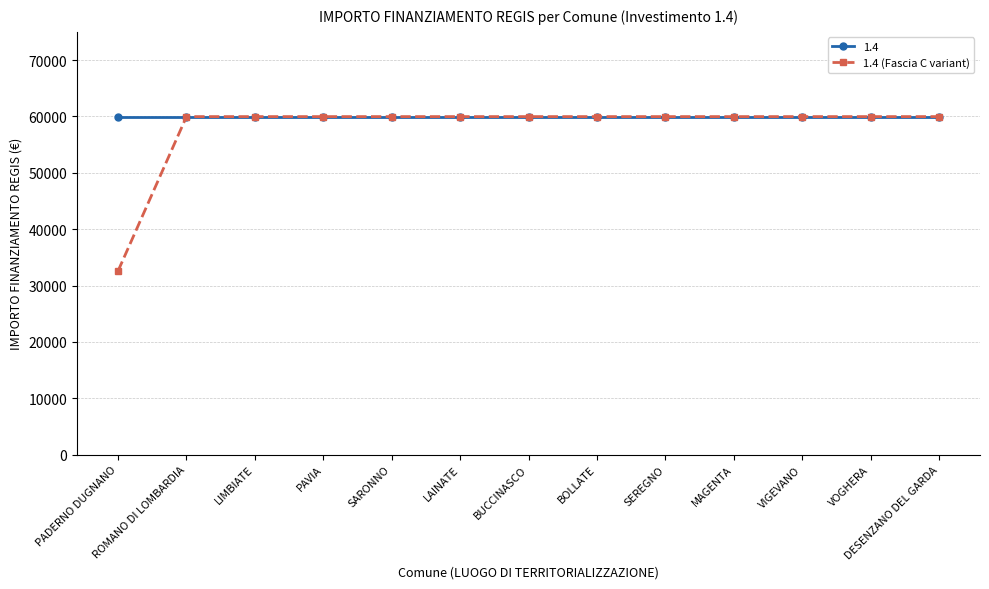

At which category does the chart reach its minimum across all series?

PADERNO DUGNANO